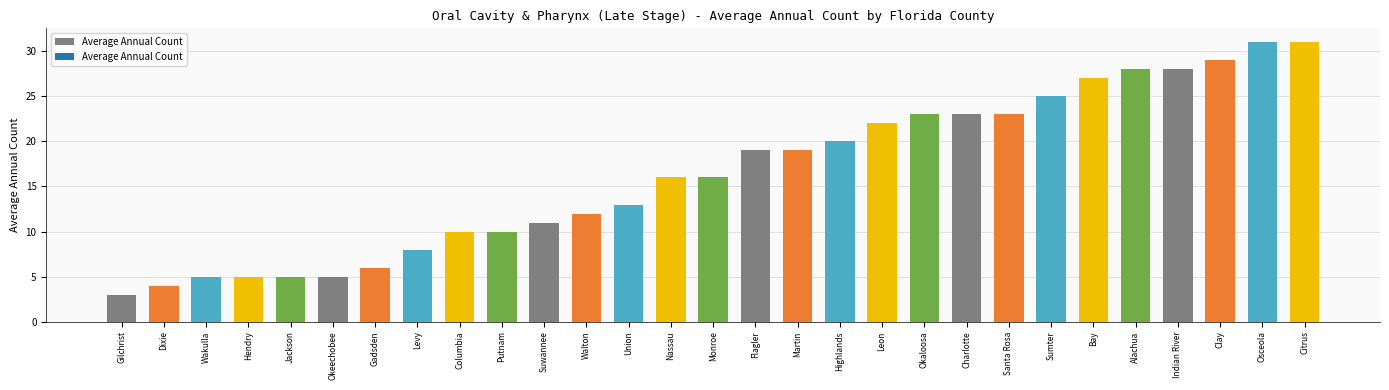

What is the label of the 5th bar from the right?

Alachua